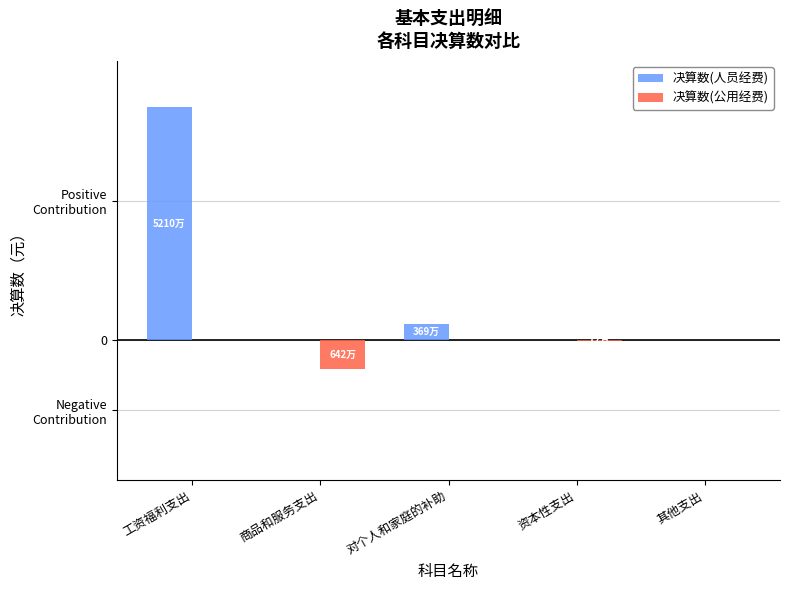

Which series has the largest range (max minus min)?

决算数(人员经费)